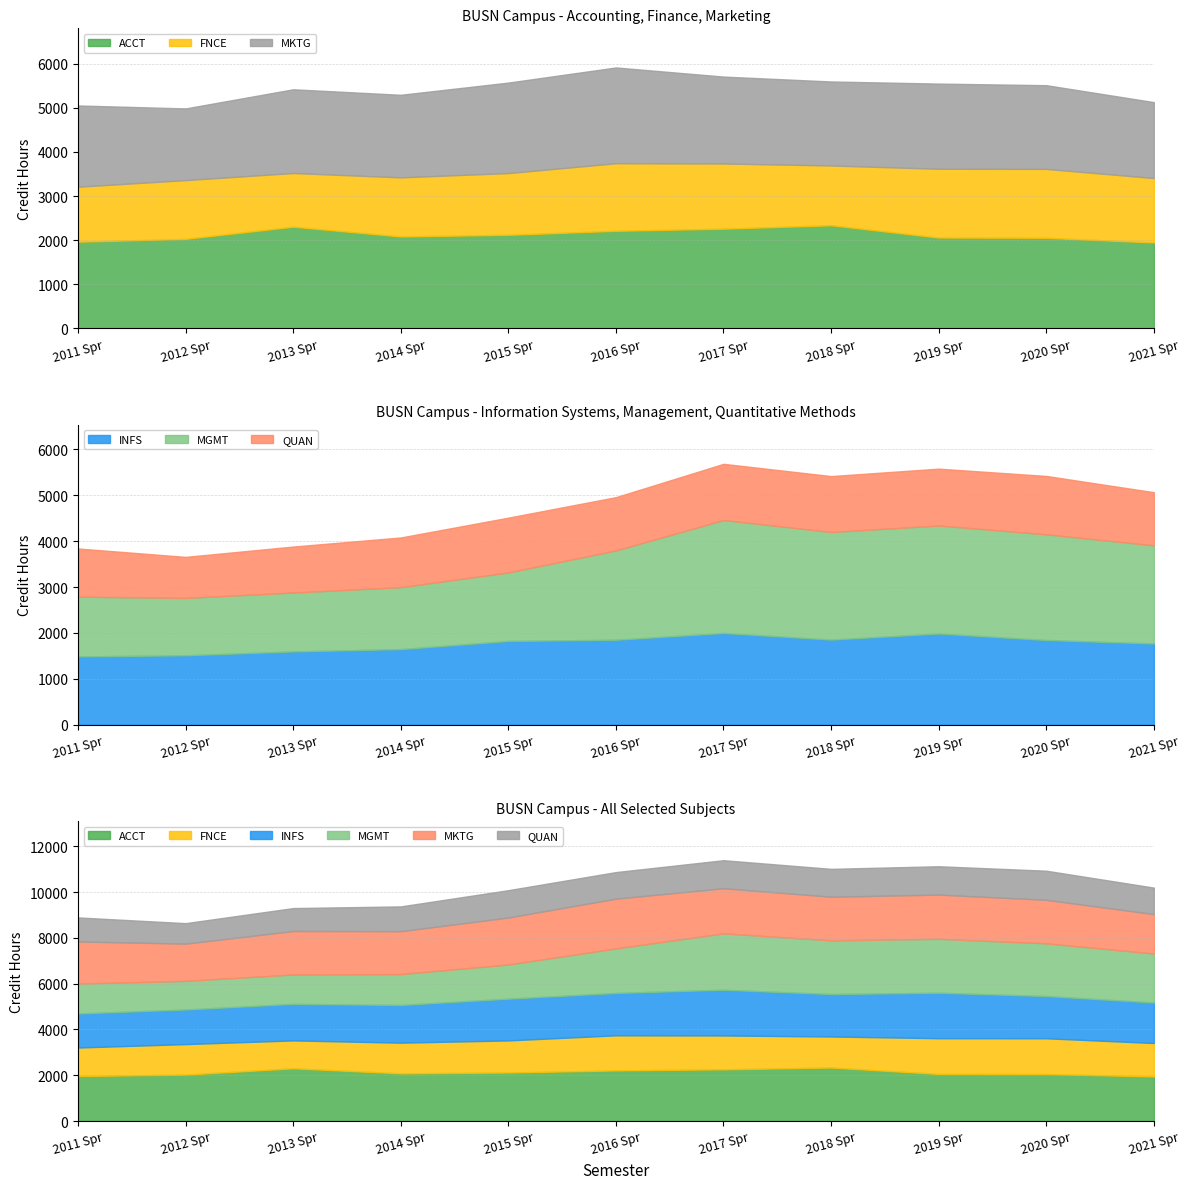

What is the difference between the maximum and minimum values in the MKTG series?

546